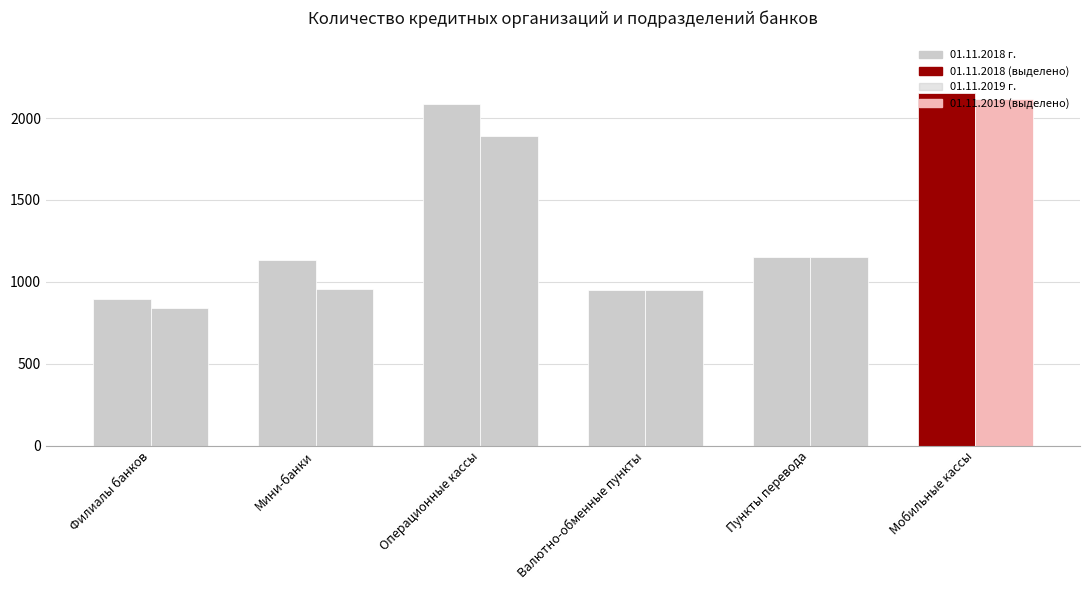

What is the total value across all series at Мобильные кассы?

4267